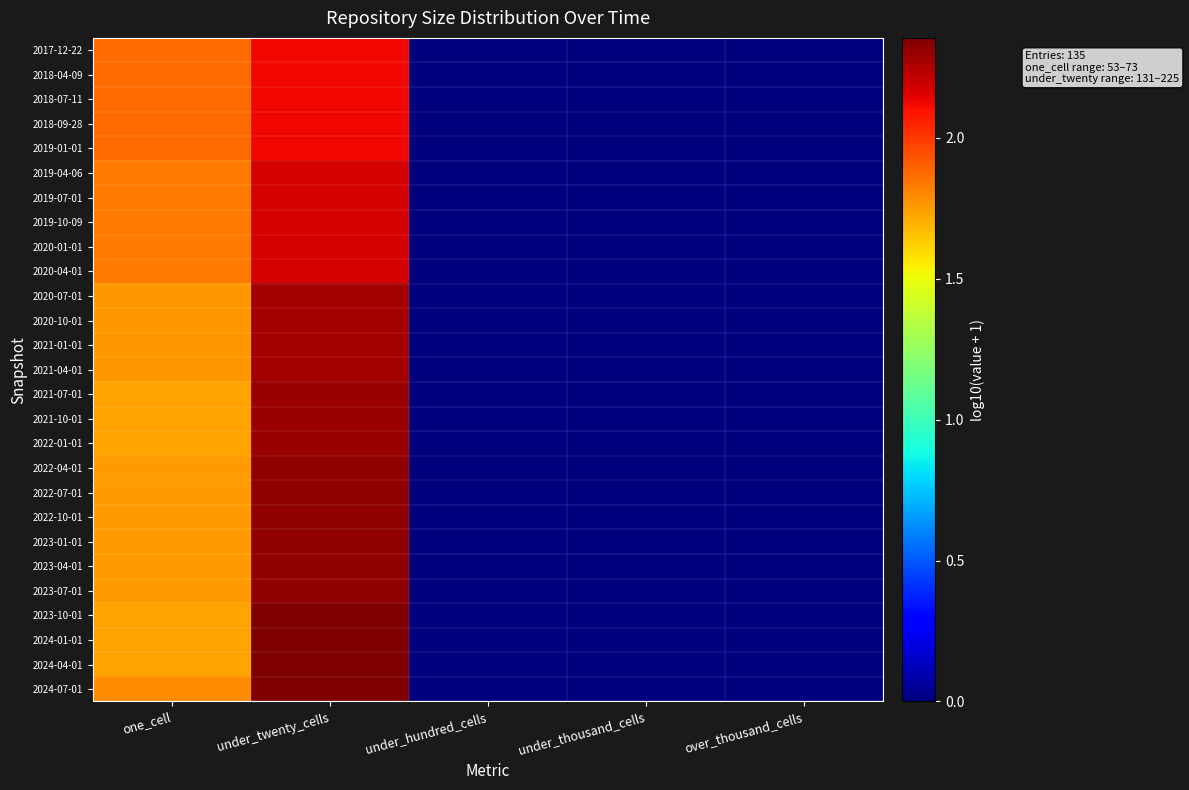

Reading left to right, list all the values displayed in this chart.

2017-12-22: one_cell=1.9	under_twenty_cells=2.1	under_hundred_cells=0.0	under_thousand_cells=0.0	over_thousand_cells=0.0
2018-04-09: one_cell=1.9	under_twenty_cells=2.1	under_hundred_cells=0.0	under_thousand_cells=0.0	over_thousand_cells=0.0
2018-07-11: one_cell=1.9	under_twenty_cells=2.1	under_hundred_cells=0.0	under_thousand_cells=0.0	over_thousand_cells=0.0
2018-09-28: one_cell=1.9	under_twenty_cells=2.1	under_hundred_cells=0.0	under_thousand_cells=0.0	over_thousand_cells=0.0
2019-01-01: one_cell=1.9	under_twenty_cells=2.1	under_hundred_cells=0.0	under_thousand_cells=0.0	over_thousand_cells=0.0
2019-04-06: one_cell=1.8	under_twenty_cells=2.2	under_hundred_cells=0.0	under_thousand_cells=0.0	over_thousand_cells=0.0
2019-07-01: one_cell=1.8	under_twenty_cells=2.2	under_hundred_cells=0.0	under_thousand_cells=0.0	over_thousand_cells=0.0
2019-10-09: one_cell=1.8	under_twenty_cells=2.2	under_hundred_cells=0.0	under_thousand_cells=0.0	over_thousand_cells=0.0
2020-01-01: one_cell=1.8	under_twenty_cells=2.2	under_hundred_cells=0.0	under_thousand_cells=0.0	over_thousand_cells=0.0
2020-04-01: one_cell=1.8	under_twenty_cells=2.2	under_hundred_cells=0.0	under_thousand_cells=0.0	over_thousand_cells=0.0
2020-07-01: one_cell=1.8	under_twenty_cells=2.3	under_hundred_cells=0.0	under_thousand_cells=0.0	over_thousand_cells=0.0
2020-10-01: one_cell=1.8	under_twenty_cells=2.3	under_hundred_cells=0.0	under_thousand_cells=0.0	over_thousand_cells=0.0
2021-01-01: one_cell=1.8	under_twenty_cells=2.3	under_hundred_cells=0.0	under_thousand_cells=0.0	over_thousand_cells=0.0
2021-04-01: one_cell=1.8	under_twenty_cells=2.3	under_hundred_cells=0.0	under_thousand_cells=0.0	over_thousand_cells=0.0
2021-07-01: one_cell=1.7	under_twenty_cells=2.3	under_hundred_cells=0.0	under_thousand_cells=0.0	over_thousand_cells=0.0
2021-10-01: one_cell=1.7	under_twenty_cells=2.3	under_hundred_cells=0.0	under_thousand_cells=0.0	over_thousand_cells=0.0
2022-01-01: one_cell=1.7	under_twenty_cells=2.3	under_hundred_cells=0.0	under_thousand_cells=0.0	over_thousand_cells=0.0
2022-04-01: one_cell=1.7	under_twenty_cells=2.3	under_hundred_cells=0.0	under_thousand_cells=0.0	over_thousand_cells=0.0
2022-07-01: one_cell=1.7	under_twenty_cells=2.3	under_hundred_cells=0.0	under_thousand_cells=0.0	over_thousand_cells=0.0
2022-10-01: one_cell=1.7	under_twenty_cells=2.3	under_hundred_cells=0.0	under_thousand_cells=0.0	over_thousand_cells=0.0
2023-01-01: one_cell=1.7	under_twenty_cells=2.3	under_hundred_cells=0.0	under_thousand_cells=0.0	over_thousand_cells=0.0
2023-04-01: one_cell=1.7	under_twenty_cells=2.3	under_hundred_cells=0.0	under_thousand_cells=0.0	over_thousand_cells=0.0
2023-07-01: one_cell=1.7	under_twenty_cells=2.3	under_hundred_cells=0.0	under_thousand_cells=0.0	over_thousand_cells=0.0
2023-10-01: one_cell=1.7	under_twenty_cells=2.4	under_hundred_cells=0.0	under_thousand_cells=0.0	over_thousand_cells=0.0
2024-01-01: one_cell=1.7	under_twenty_cells=2.4	under_hundred_cells=0.0	under_thousand_cells=0.0	over_thousand_cells=0.0
2024-04-01: one_cell=1.7	under_twenty_cells=2.4	under_hundred_cells=0.0	under_thousand_cells=0.0	over_thousand_cells=0.0
2024-07-01: one_cell=1.8	under_twenty_cells=2.3	under_hundred_cells=0.0	under_thousand_cells=0.0	over_thousand_cells=0.0